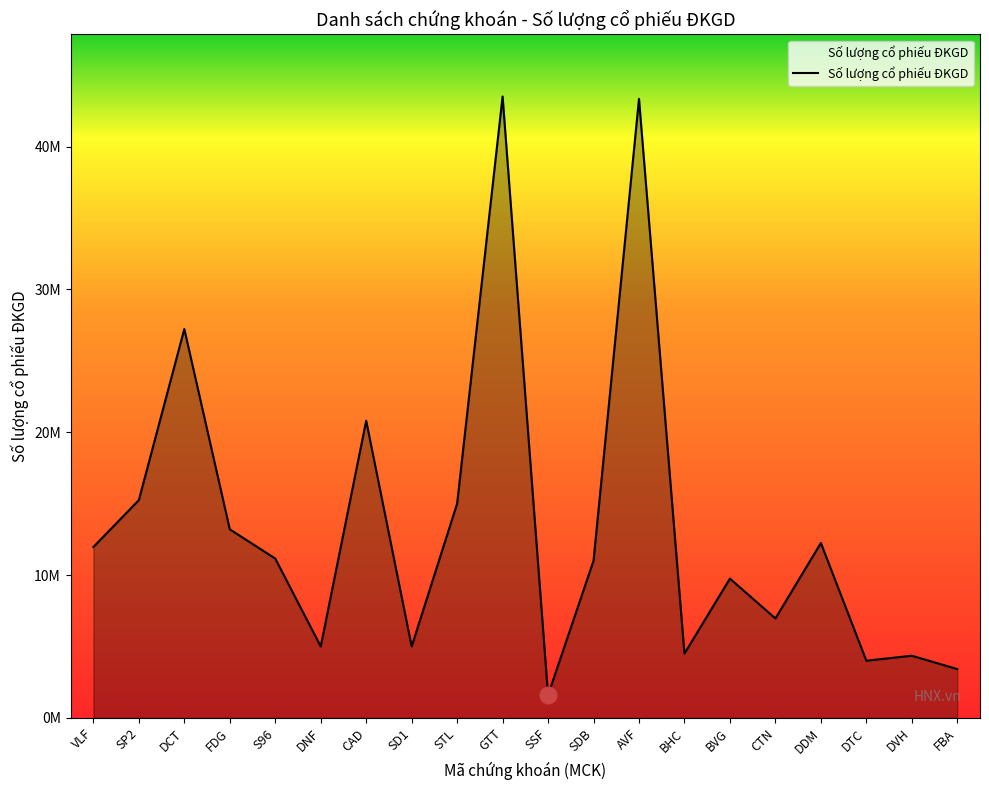

Does the chart have visible grid lines?

No